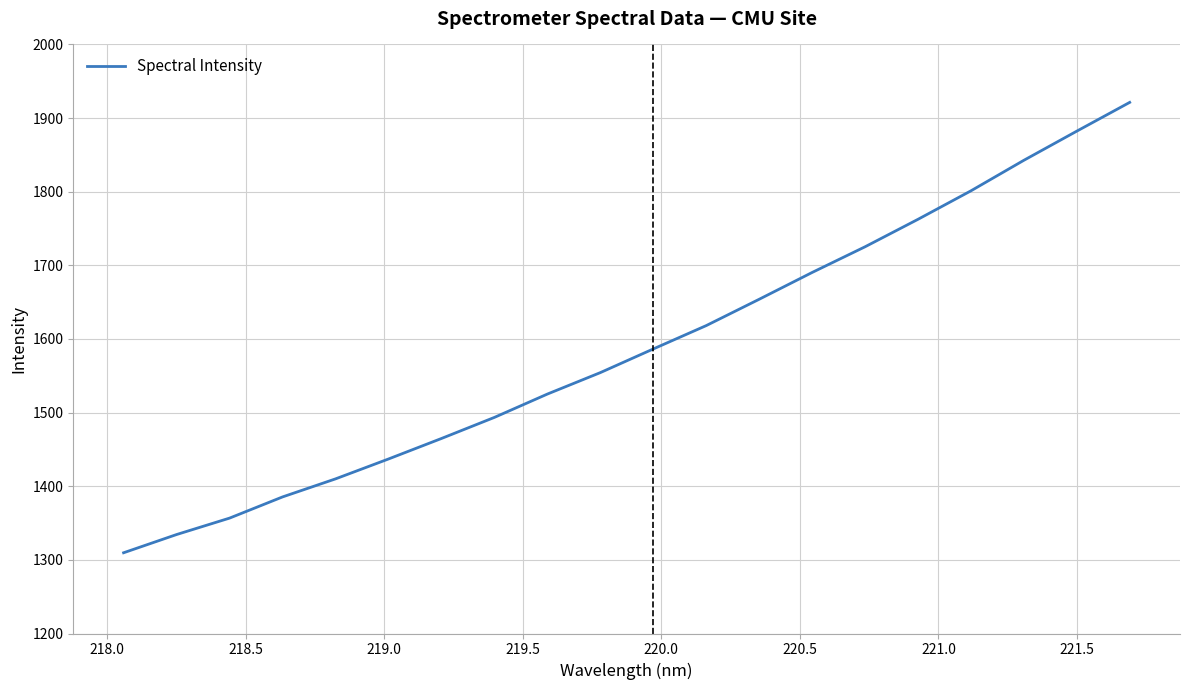

What is the average value?

1587.8